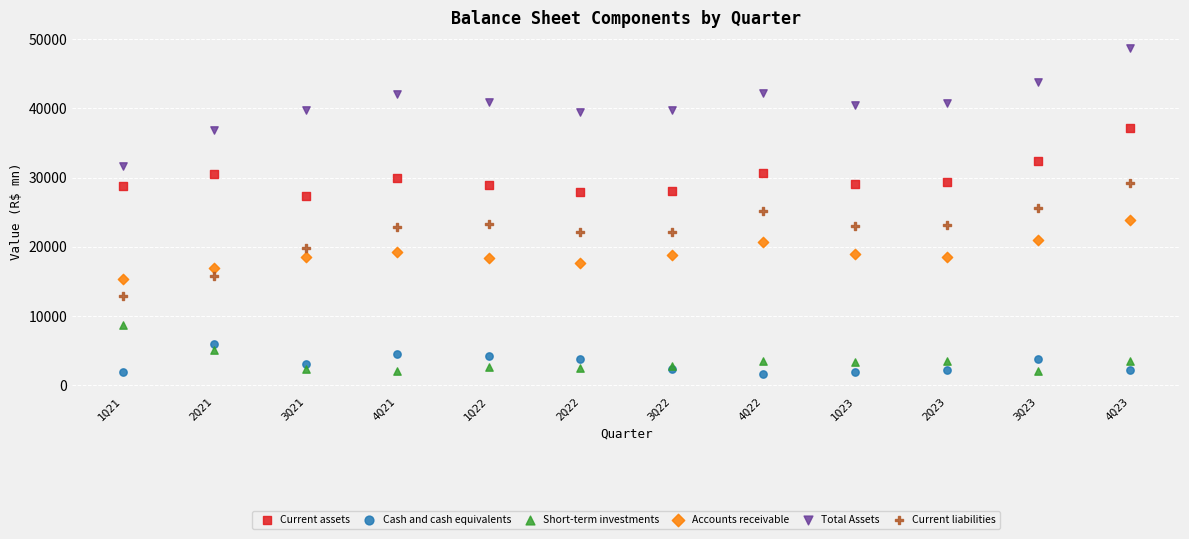

Which series has the largest Y range (max minus min)?

Total Assets